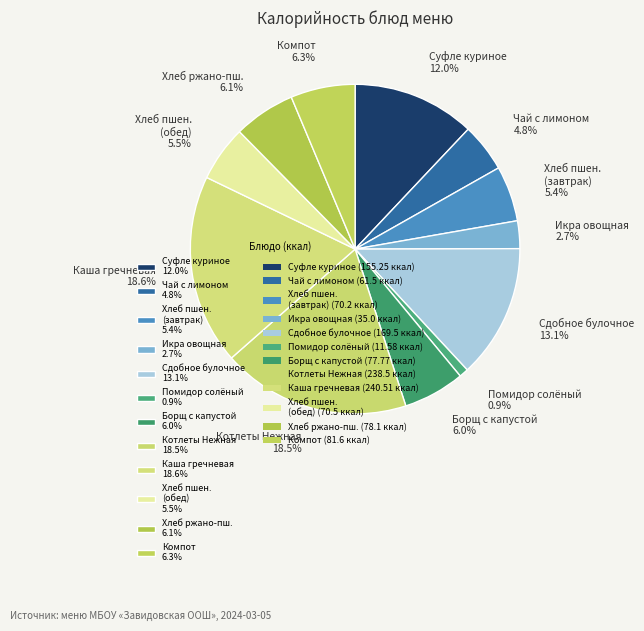

Is there a majority slice in this chart?

No